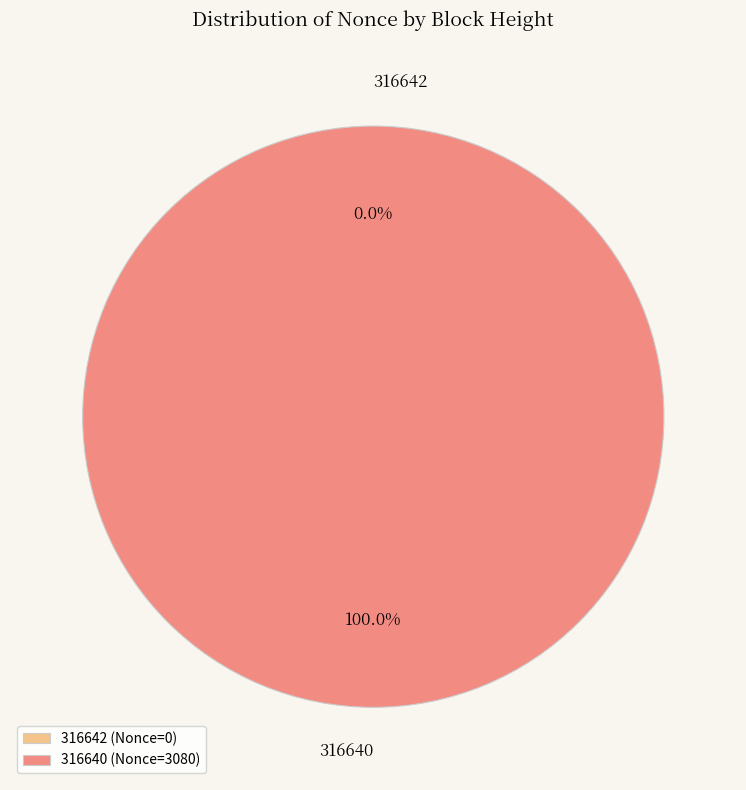

Is there any slice that represents more than half of the pie?

Yes